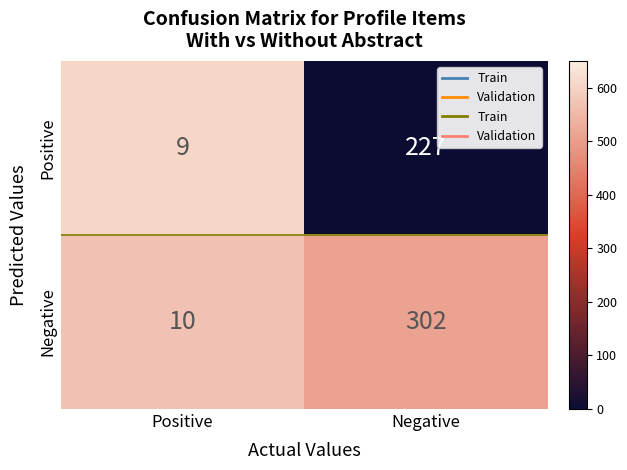

Reading left to right, transcribe all the data shown in this chart.

Positive: 9	227
Negative: 10	302